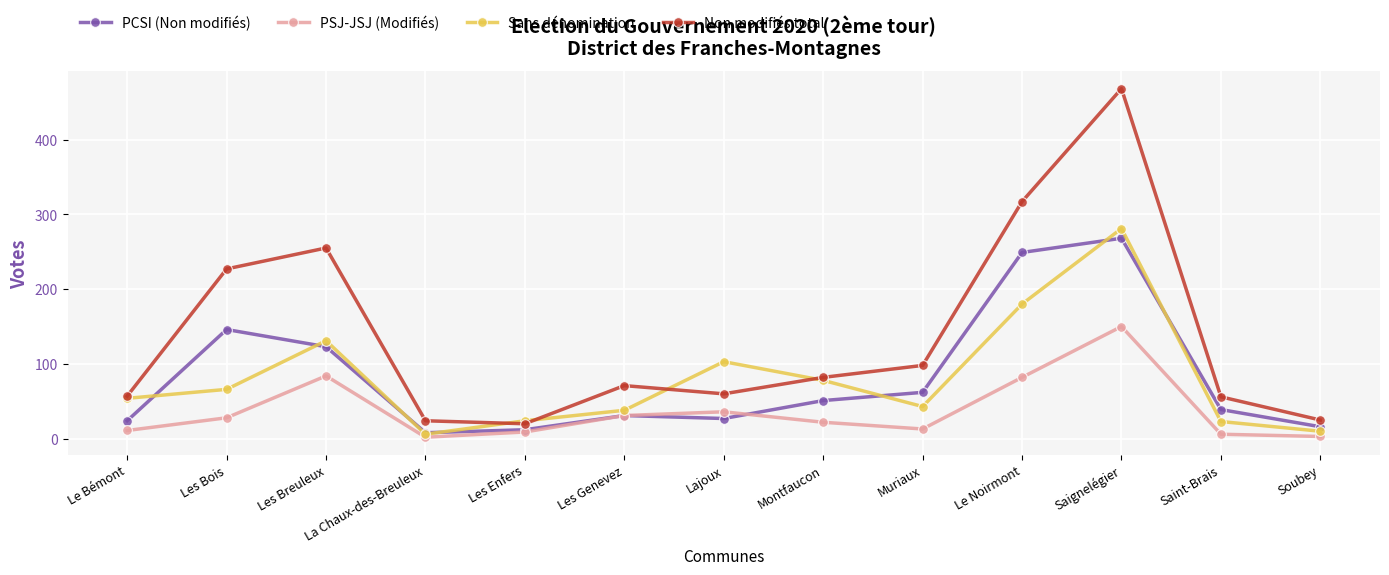

True or false: PSJ-JSJ (Modifiés) has more than 2 points higher than both neighbors.

True